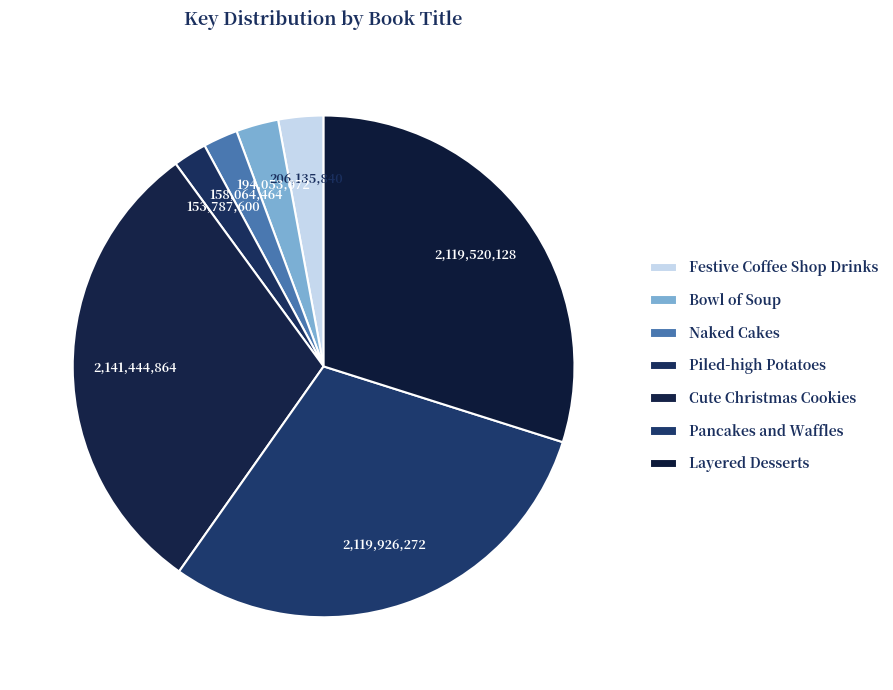

How many segments does this pie chart have?

7